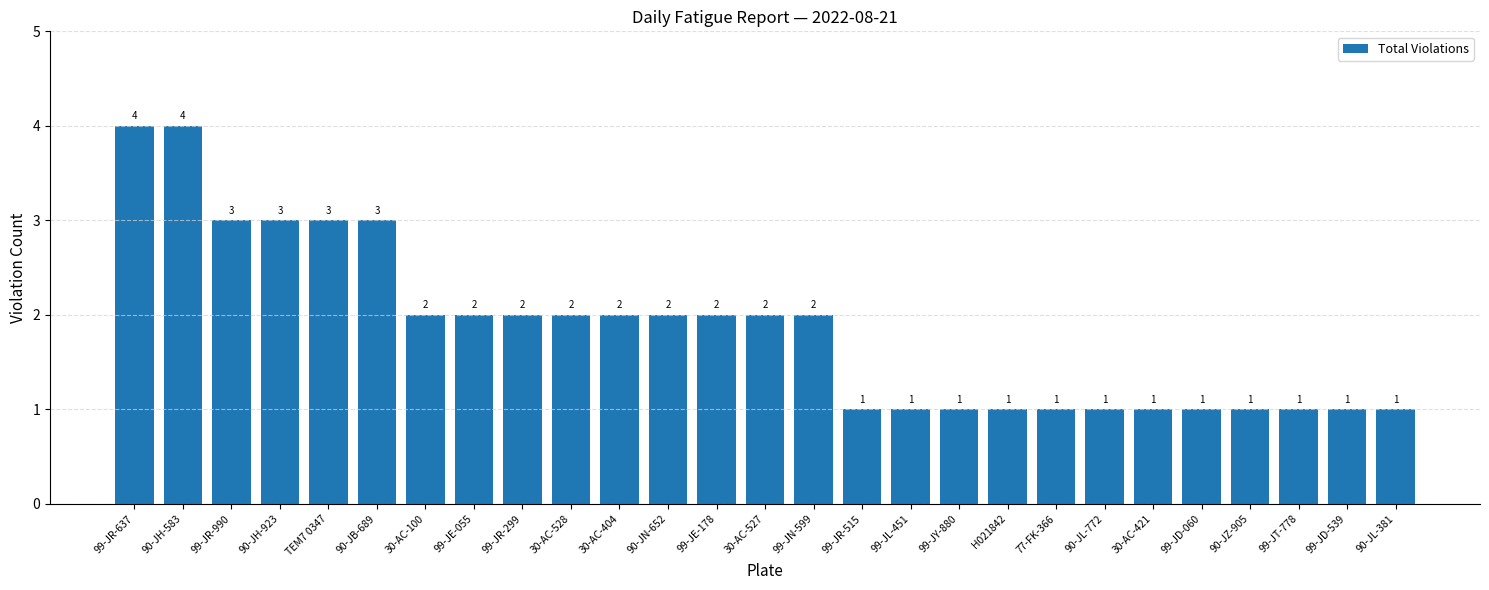

Reading right to left, transcribe all the data shown in this chart.

90-JL-381=1	99-JD-539=1	99-JT-778=1	90-JZ-905=1	99-JD-060=1	30-AC-421=1	90-JL-772=1	77-FK-366=1	H021842=1	99-JY-880=1	99-JL-451=1	99-JR-515=1	99-JN-599=2	30-AC-527=2	99-JE-178=2	90-JN-652=2	30-AC-404=2	30-AC-528=2	99-JR-299=2	99-JE-055=2	30-AC-100=2	90-JB-689=3	TEM7 0347=3	90-JH-923=3	99-JR-990=3	90-JH-583=4	99-JR-637=4